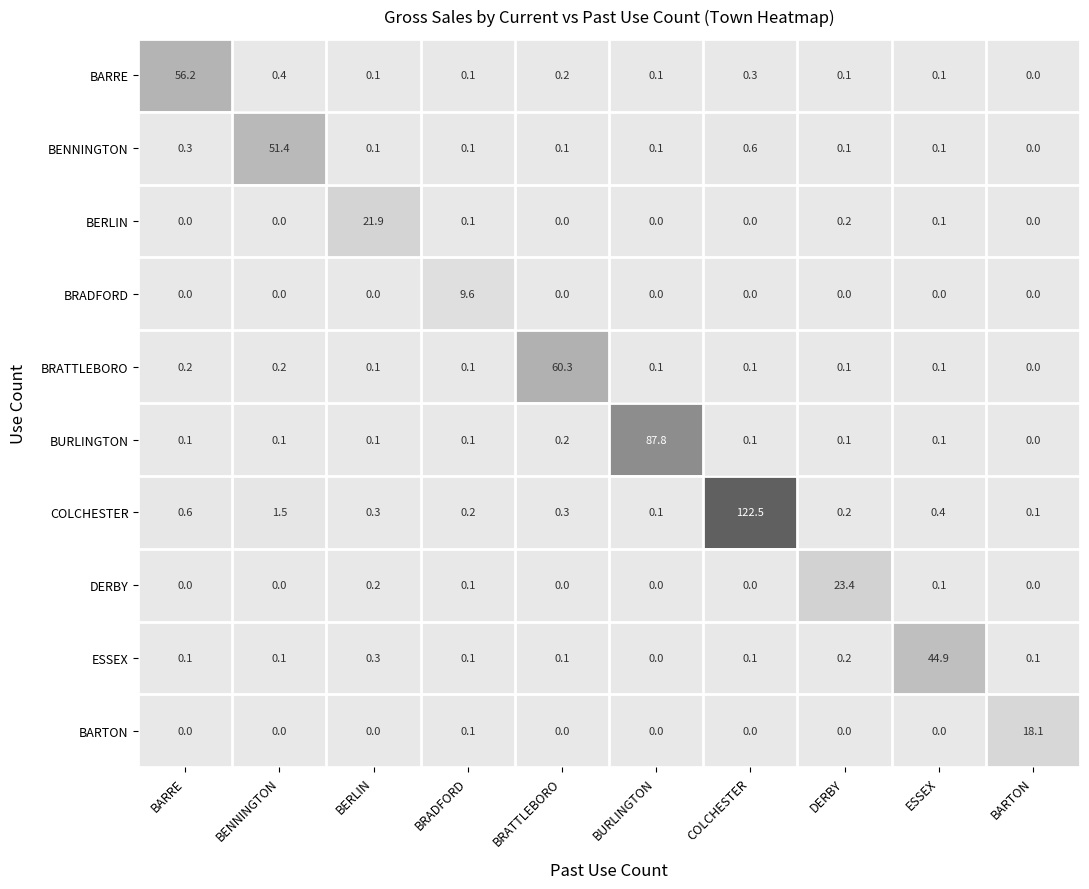

Where is COLCHESTER nearest to the value 61?

BENNINGTON